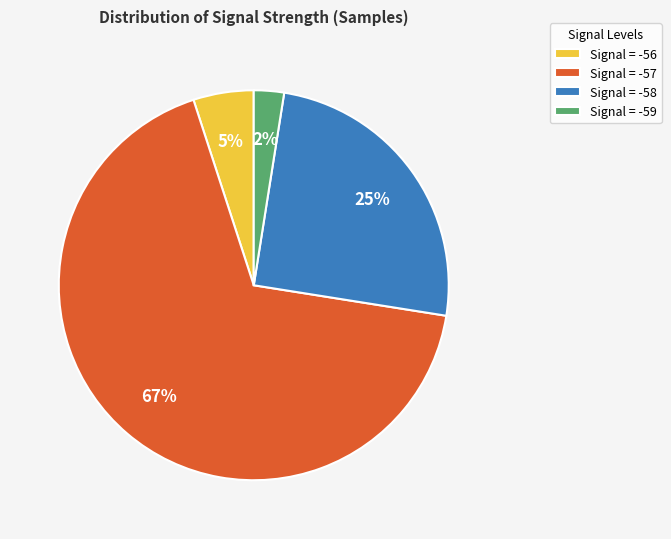

The Signal = -59 slice represents 2% of the pie. True or false?

True